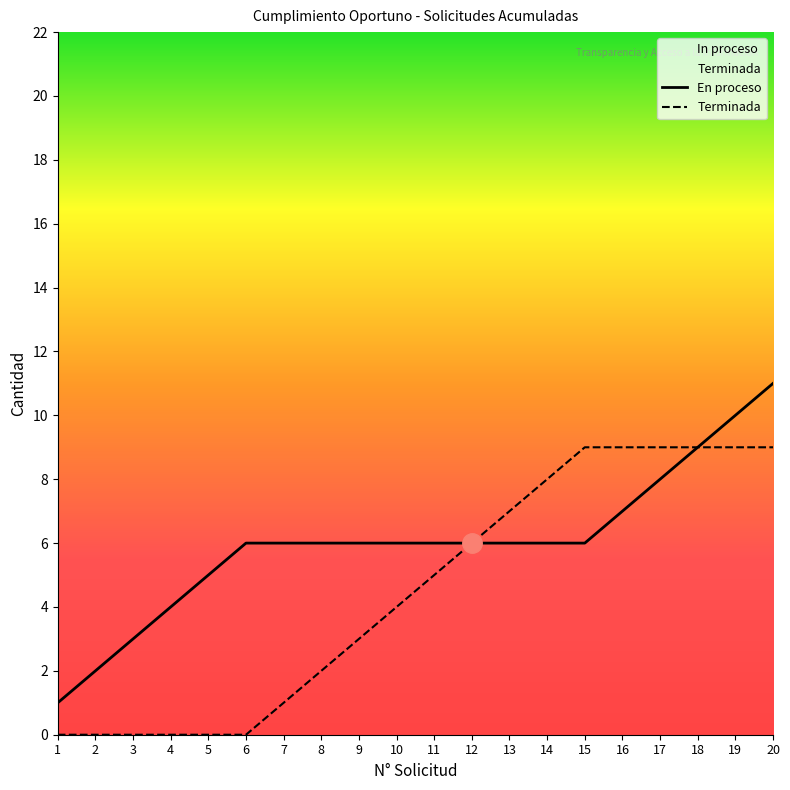

True or false: Terminada and En proceso intersect in this chart.

False